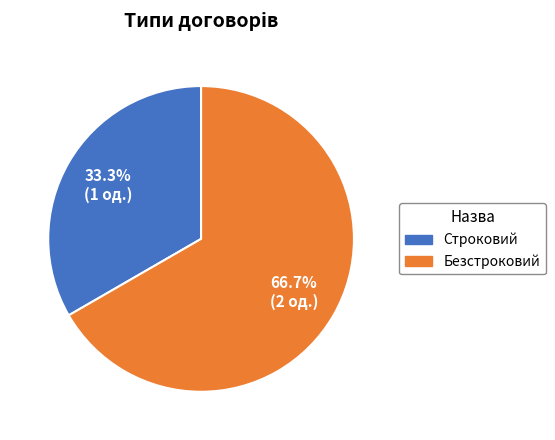

To the nearest percent, what is the difference between the largest and smallest slice percentages?

33%